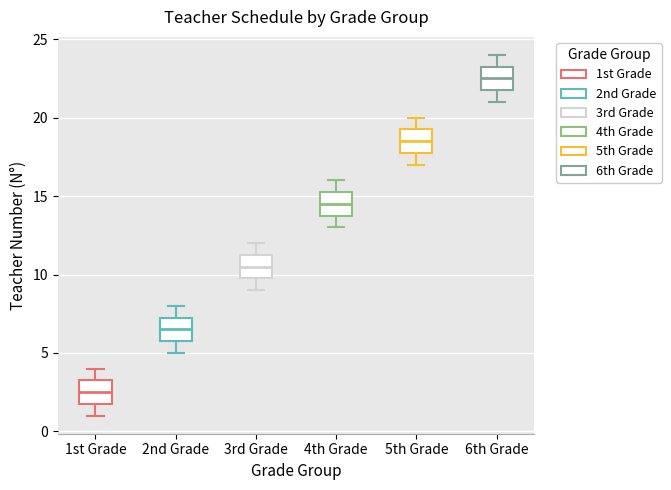

Reading left to right, transcribe this box plot: for each box, give where its median line is, the range the box spans, and where its two whiskers end, as read against the y-axis. The values are not printed on the chart, so give them approximately, as read against the axis.

1st Grade: median 2.5, box 2.0 to 3.5, whiskers 1.0 to 4.0
2nd Grade: median 6.5, box 6.0 to 7.5, whiskers 5.0 to 8.0
3rd Grade: median 10.5, box 10.0 to 11.5, whiskers 9.0 to 12.0
4th Grade: median 14.5, box 14.0 to 15.5, whiskers 13.0 to 16.0
5th Grade: median 18.5, box 18.0 to 19.5, whiskers 17.0 to 20.0
6th Grade: median 22.5, box 22.0 to 23.5, whiskers 21.0 to 24.0